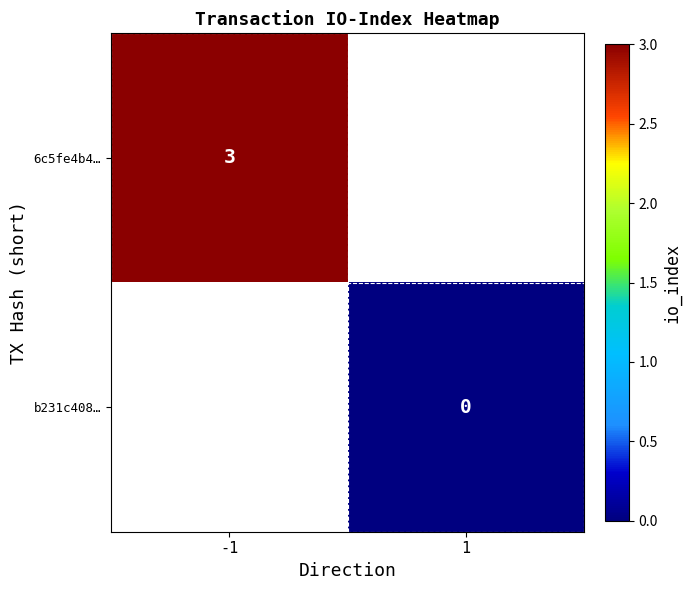

The value of 6c5fe4b4… at -1 is 5. True or false?

False